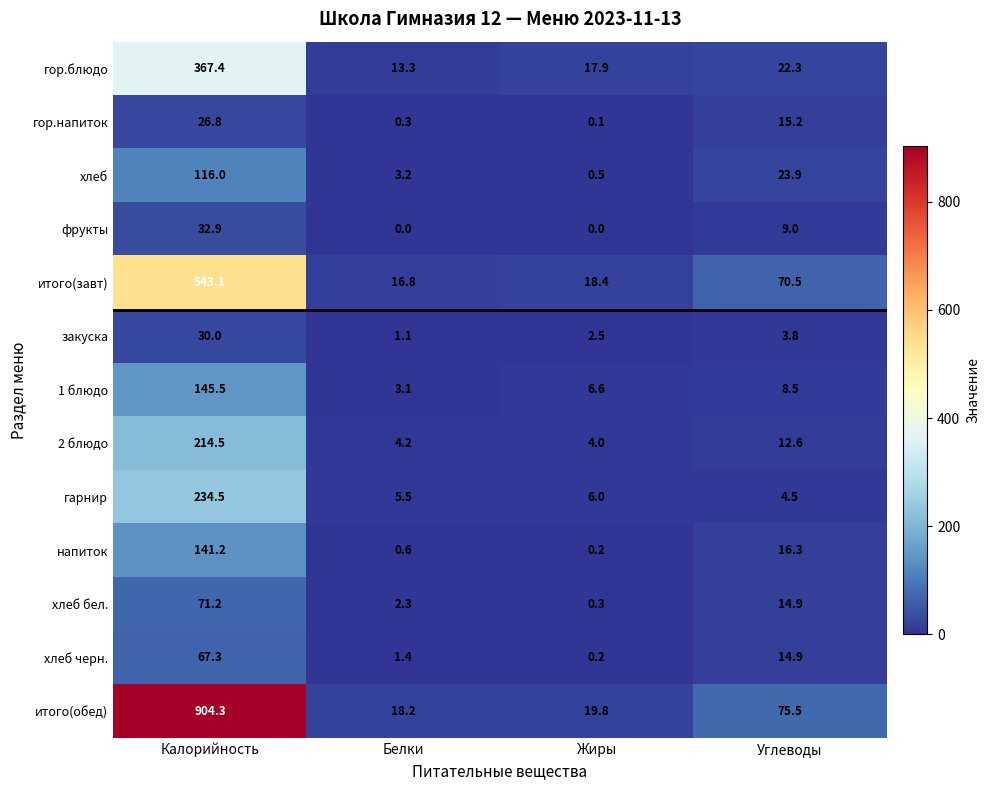

What is the difference between the highest and lowest values at Белки?

18.2